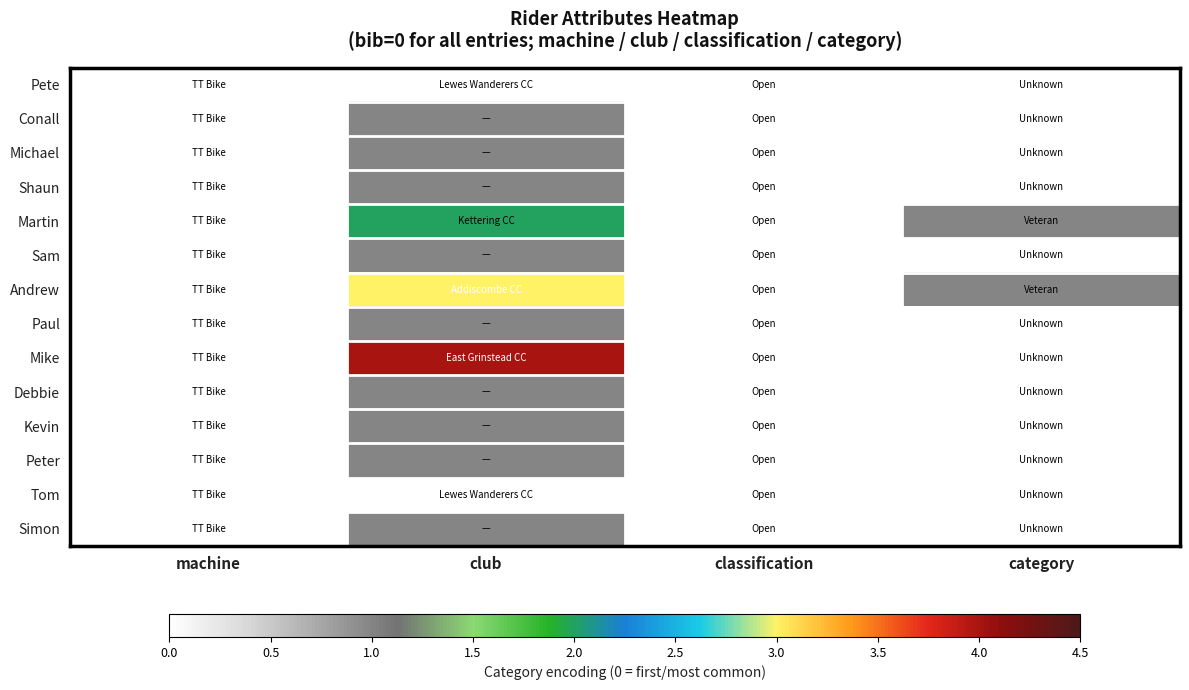

Reading left to right, list all the values displayed in this chart.

Pete: machine=0	club=0	classification=0	category=0
Conall: machine=0	club=1	classification=0	category=0
Michael: machine=0	club=1	classification=0	category=0
Shaun: machine=0	club=1	classification=0	category=0
Martin: machine=0	club=2	classification=0	category=1
Sam: machine=0	club=1	classification=0	category=0
Andrew: machine=0	club=3	classification=0	category=1
Paul: machine=0	club=1	classification=0	category=0
Mike: machine=0	club=4	classification=0	category=0
Debbie: machine=0	club=1	classification=0	category=0
Kevin: machine=0	club=1	classification=0	category=0
Peter: machine=0	club=1	classification=0	category=0
Tom: machine=0	club=0	classification=0	category=0
Simon: machine=0	club=1	classification=0	category=0